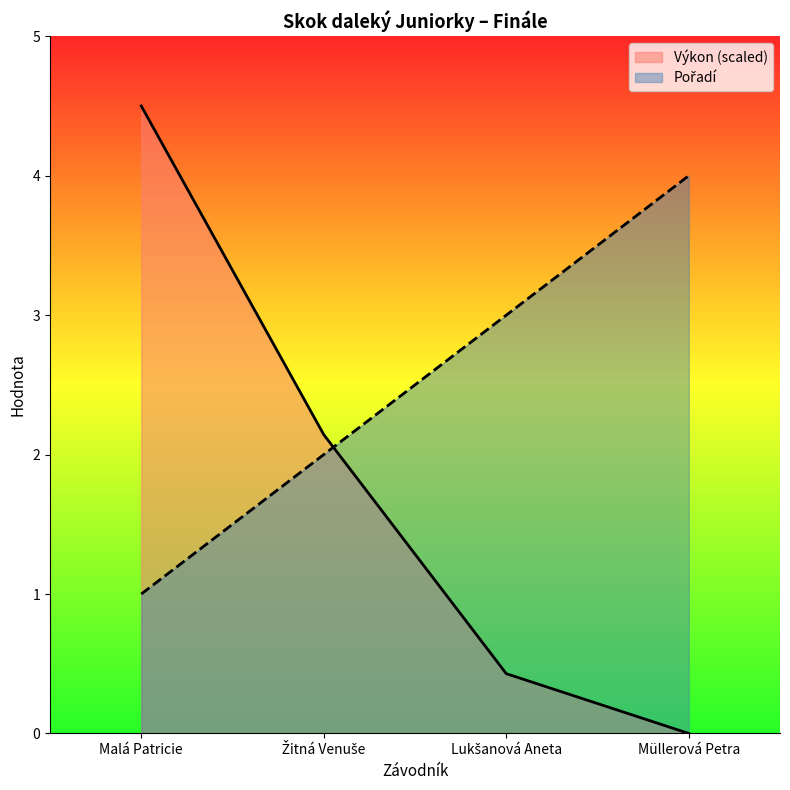

Is the value of Výkon at Malá Patricie greater than the value of Pořadí at Malá Patricie?

Yes